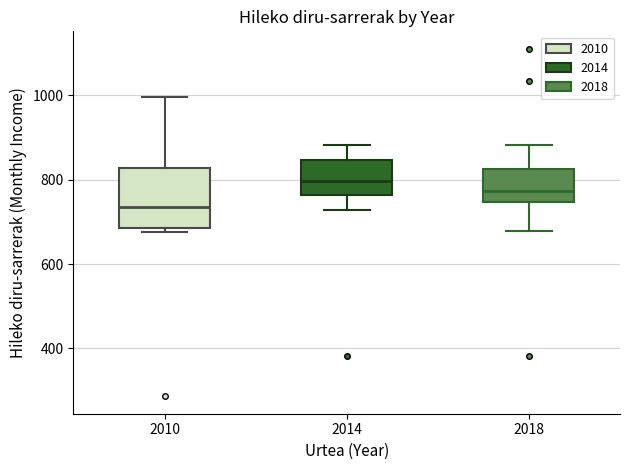

Where does the upper whisker of the box at x = 2018 end on the y-axis? The values are not printed on the chart, so give them approximately, as read against the axis.

880